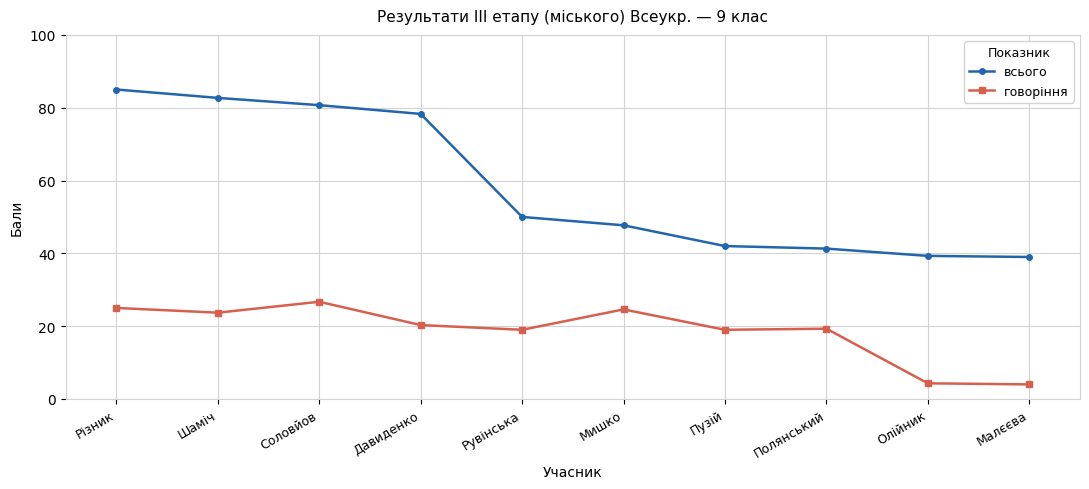

What position from the right is Рувінська?

6